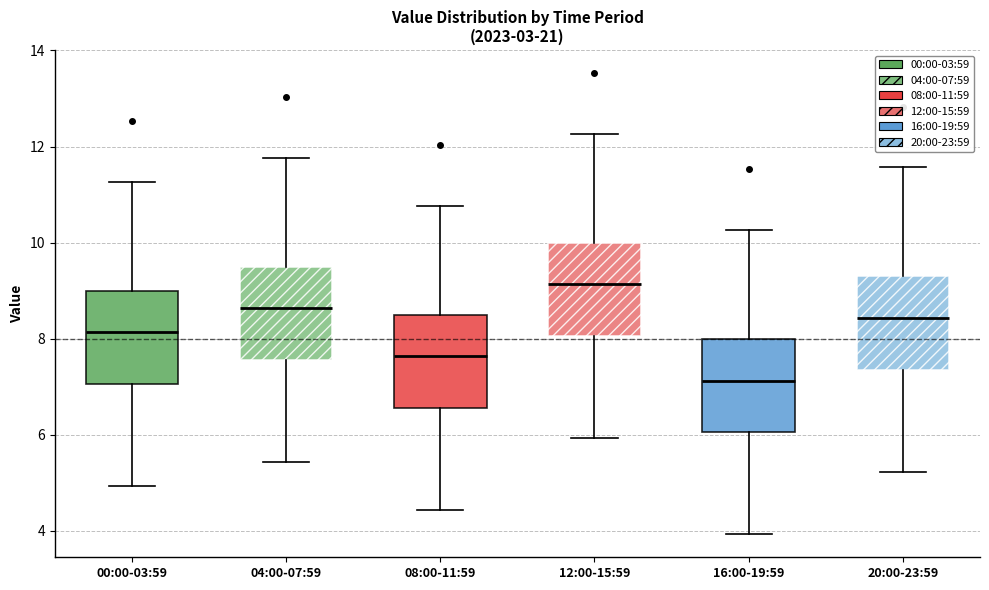

Reading left to right, transcribe this box plot: for each box, give where its median line is, the range the box spans, and where its two whiskers end, as read against the y-axis. The values are not printed on the chart, so give them approximately, as read against the axis.

00:00-03:59: median 8.2, box 7.0 to 9.0, whiskers 5.0 to 11.2
04:00-07:59: median 8.6, box 7.6 to 9.6, whiskers 5.4 to 11.8
08:00-11:59: median 7.6, box 6.6 to 8.6, whiskers 4.4 to 10.8
12:00-15:59: median 9.2, box 8.0 to 10.0, whiskers 6.0 to 12.2
16:00-19:59: median 7.2, box 6.0 to 8.0, whiskers 4.0 to 10.2
20:00-23:59: median 8.4, box 7.4 to 9.4, whiskers 5.2 to 11.6